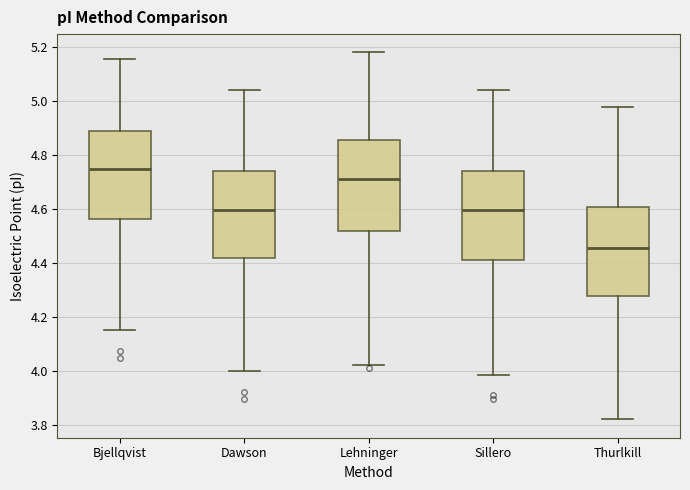

Which box's median line is the highest?

Bjellqvist